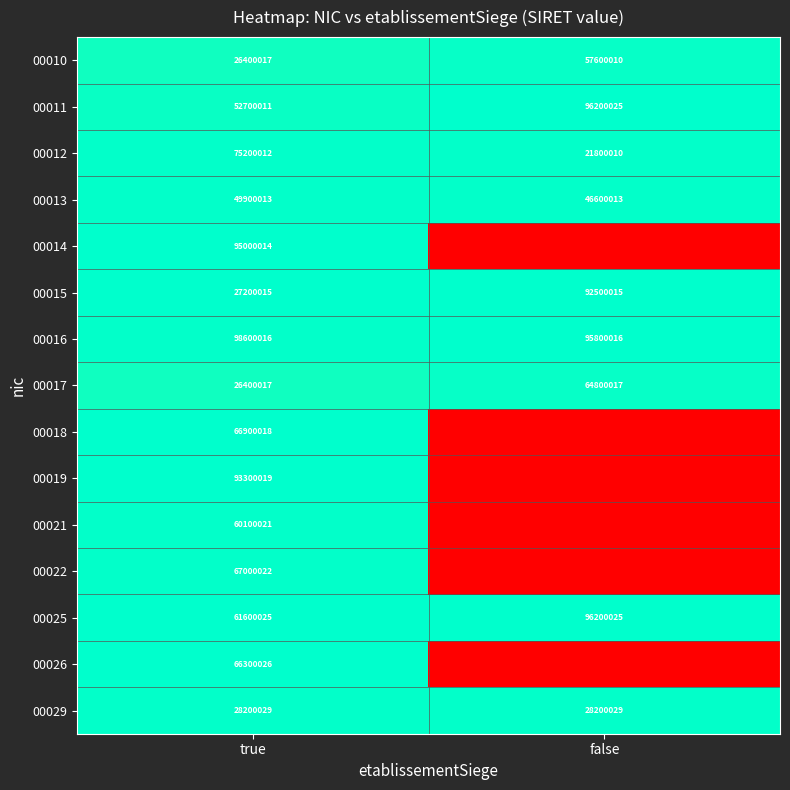

What is the sum of the 00012 values at false and true?

97000022